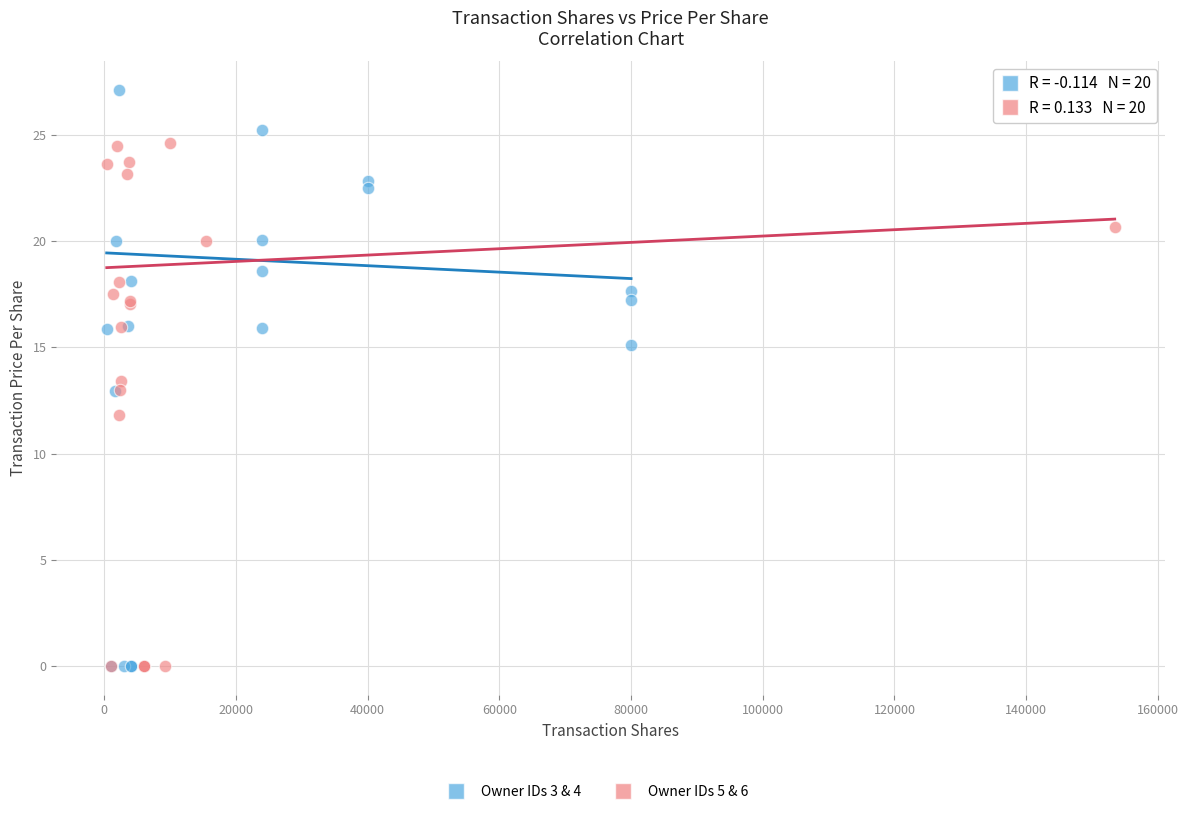

Which series has the widest spread of Y values?

Owner IDs 3 & 4